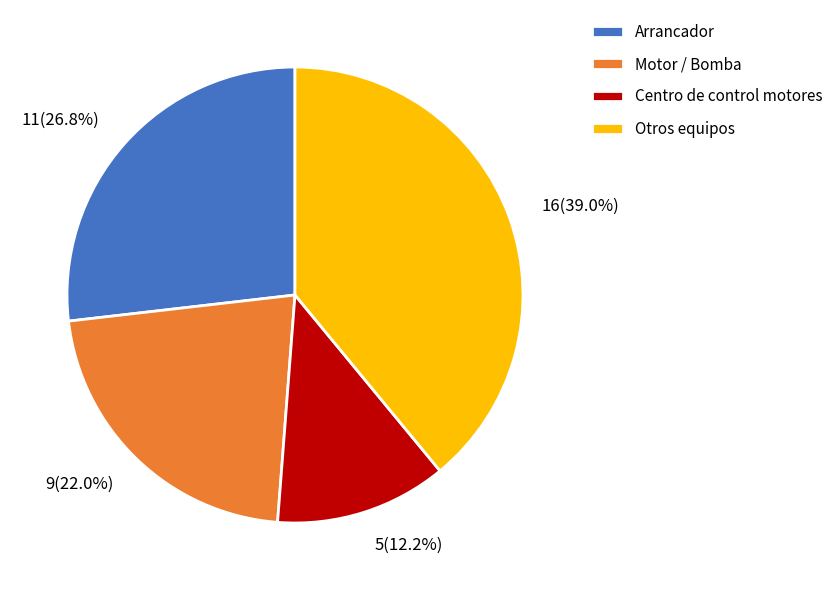

Does any single category account for the majority?

No